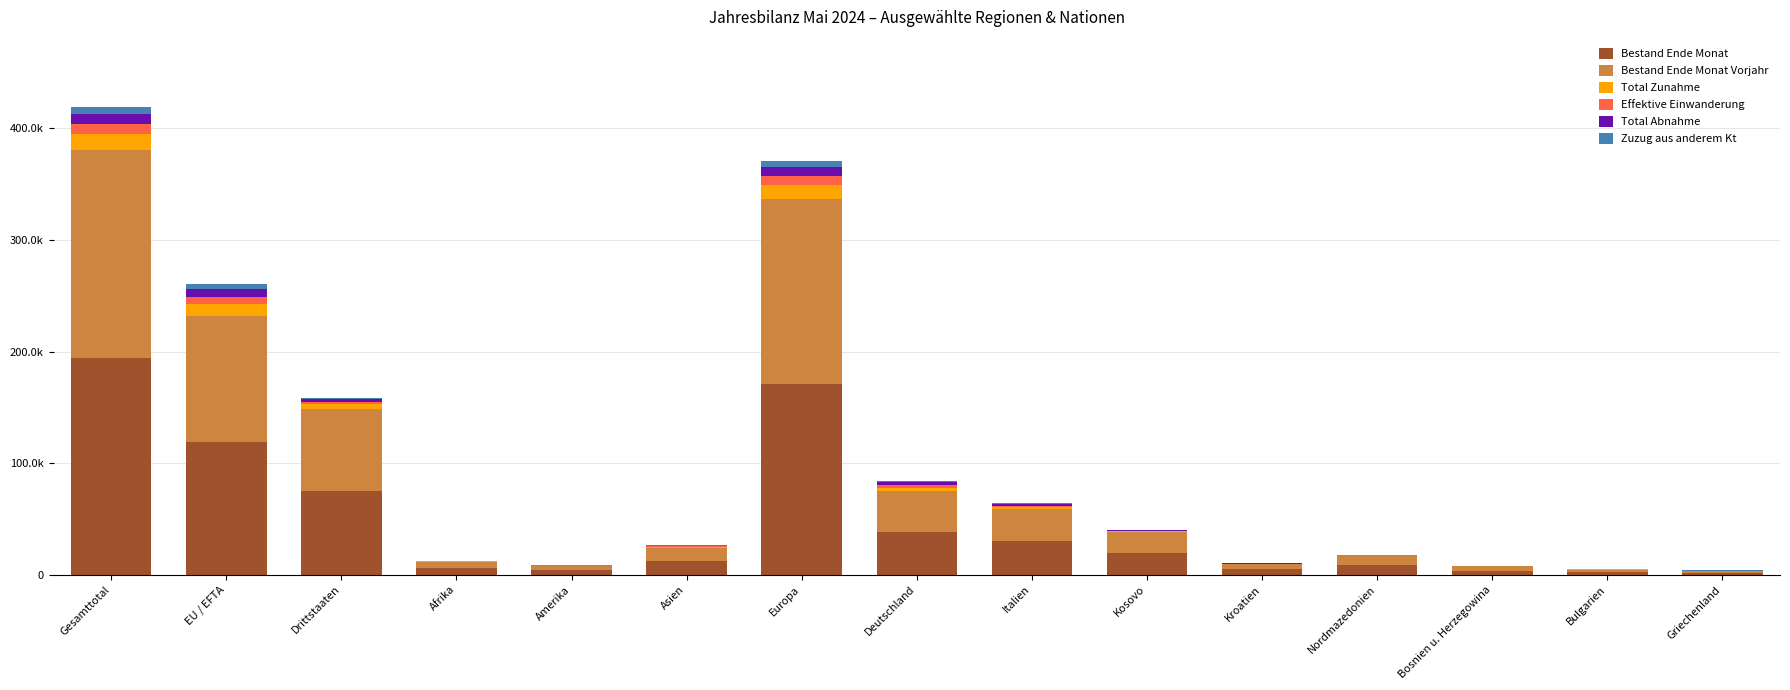

What are all the series names shown in the legend?

Bestand Ende Monat, Bestand Ende Monat Vorjahr, Total Zunahme, Effektive Einwanderung, Total Abnahme, Zuzug aus anderem Kt